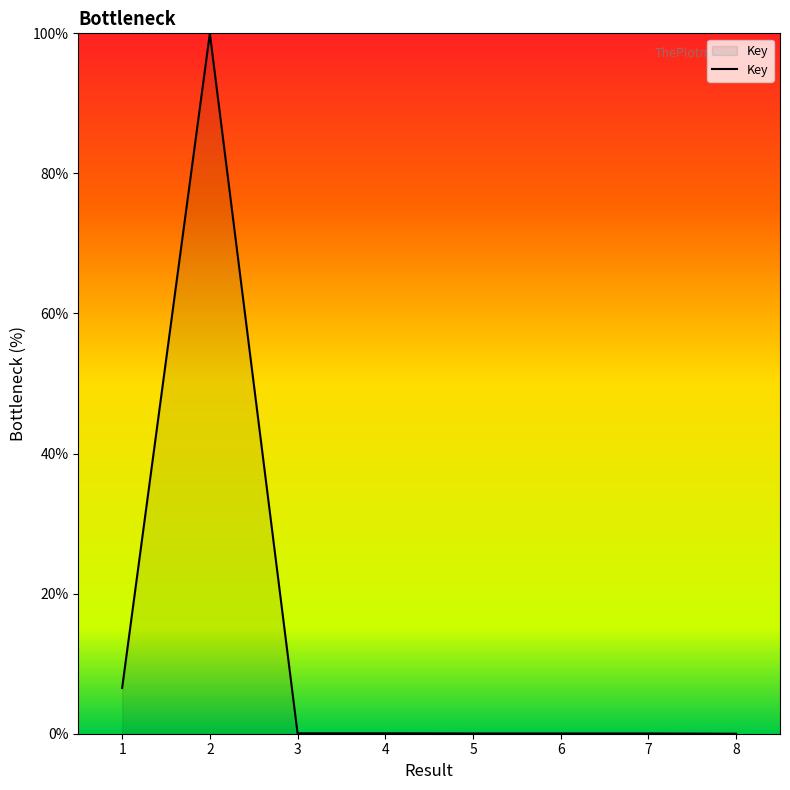

What is the average value?

13.3